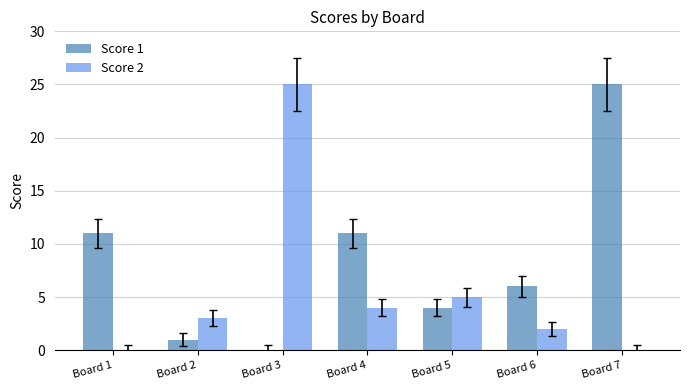

The Score 1 series shows 4 at Board 5. True or false?

True